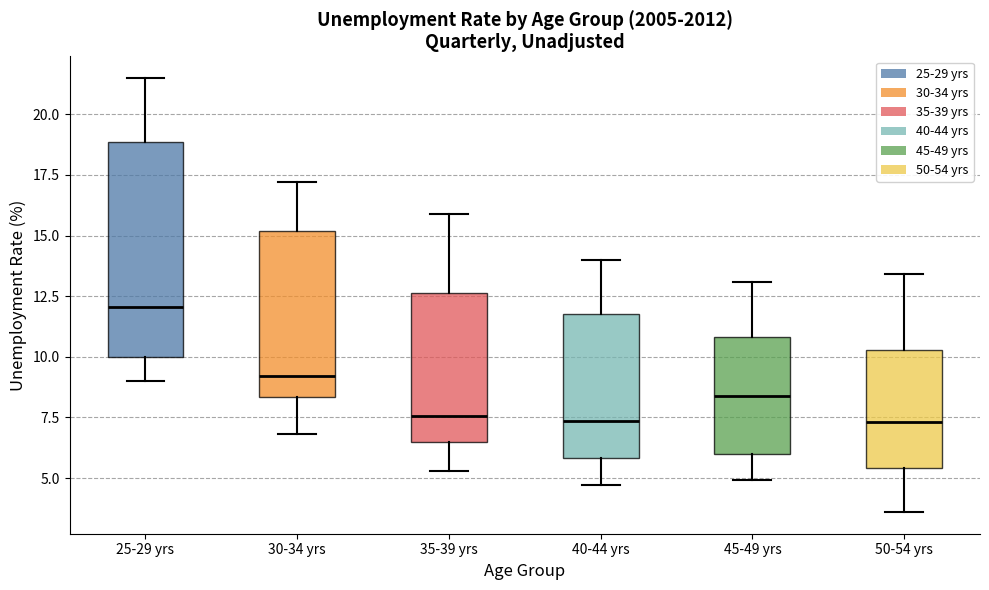

Which box's median line is the highest?

25-29 yrs